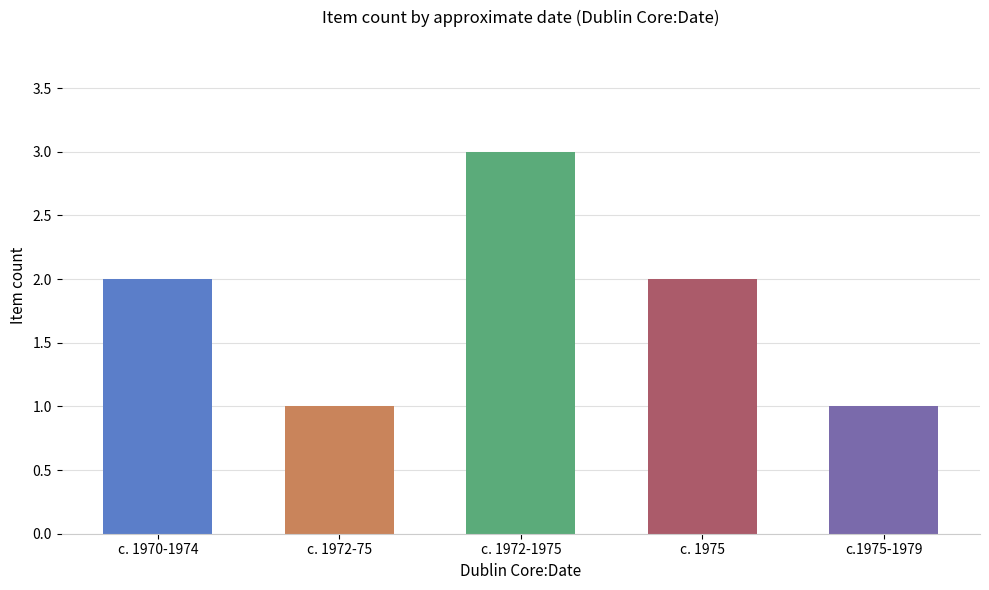

What is the value of the 2nd bar from the left?

1